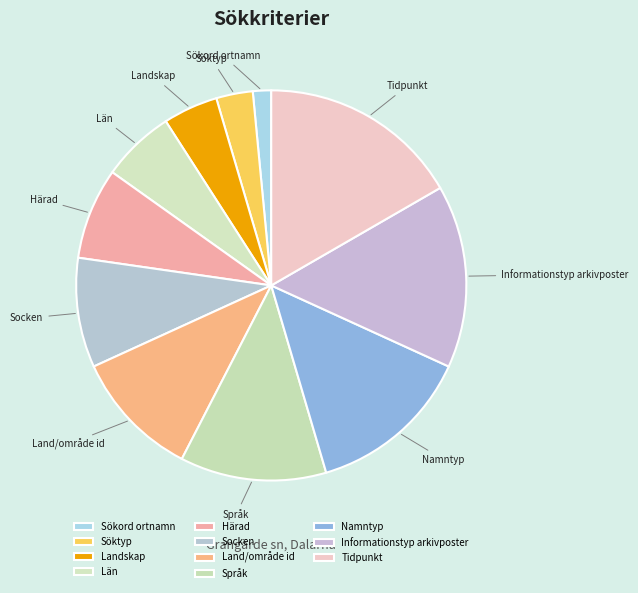

How many slices are in this pie chart?

11